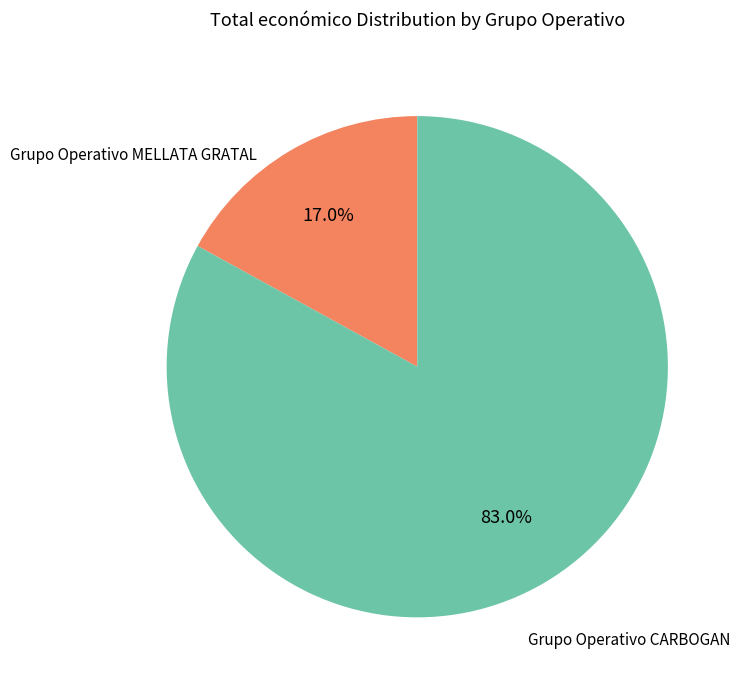

Which category accounts for the majority?

Grupo Operativo CARBOGAN